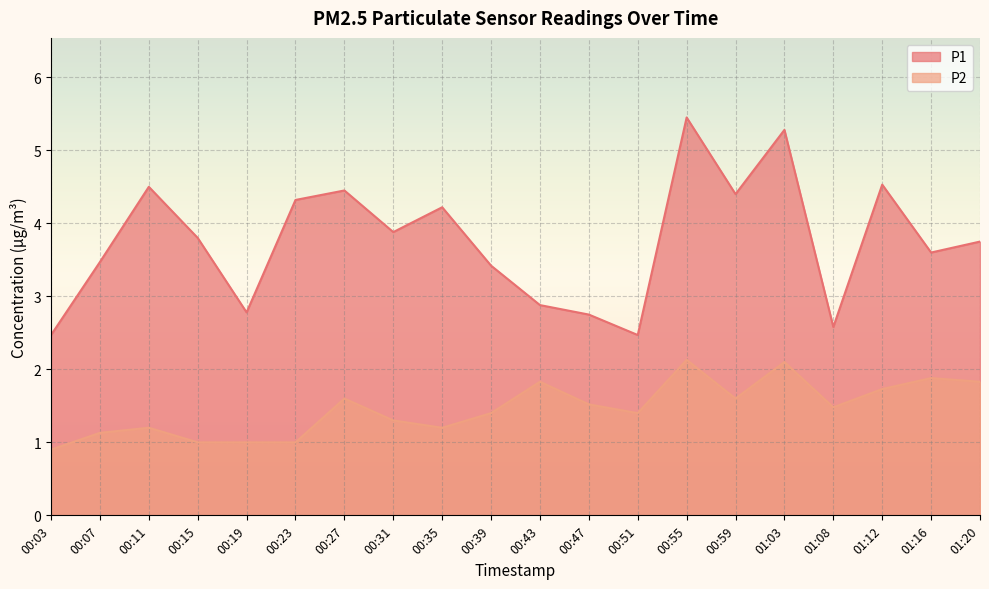

True or false: P2 has more than 2 interior local peaks.

True